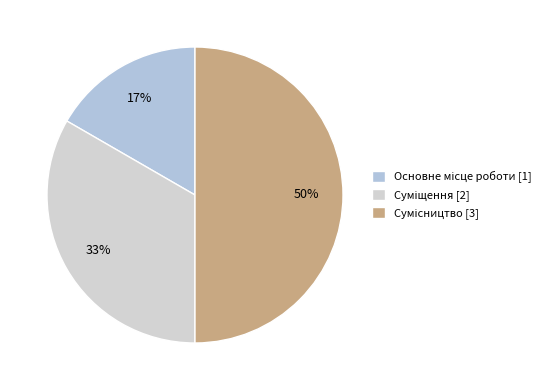

Is there any slice that represents more than half of the pie?

No